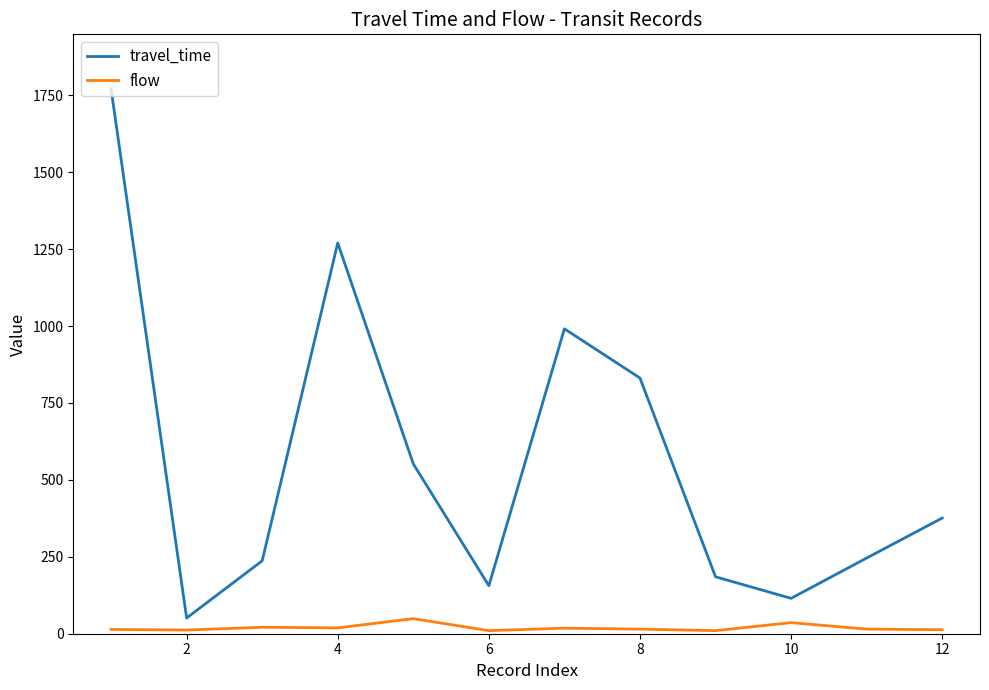

What is the maximum value for travel_time?

1771